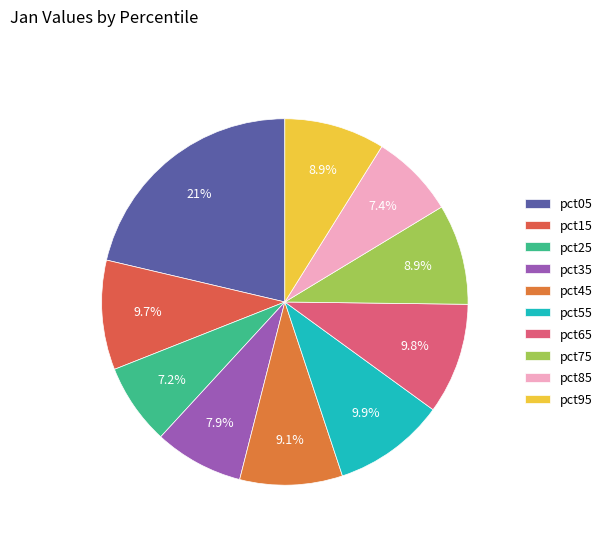

Does any single category account for the majority?

No